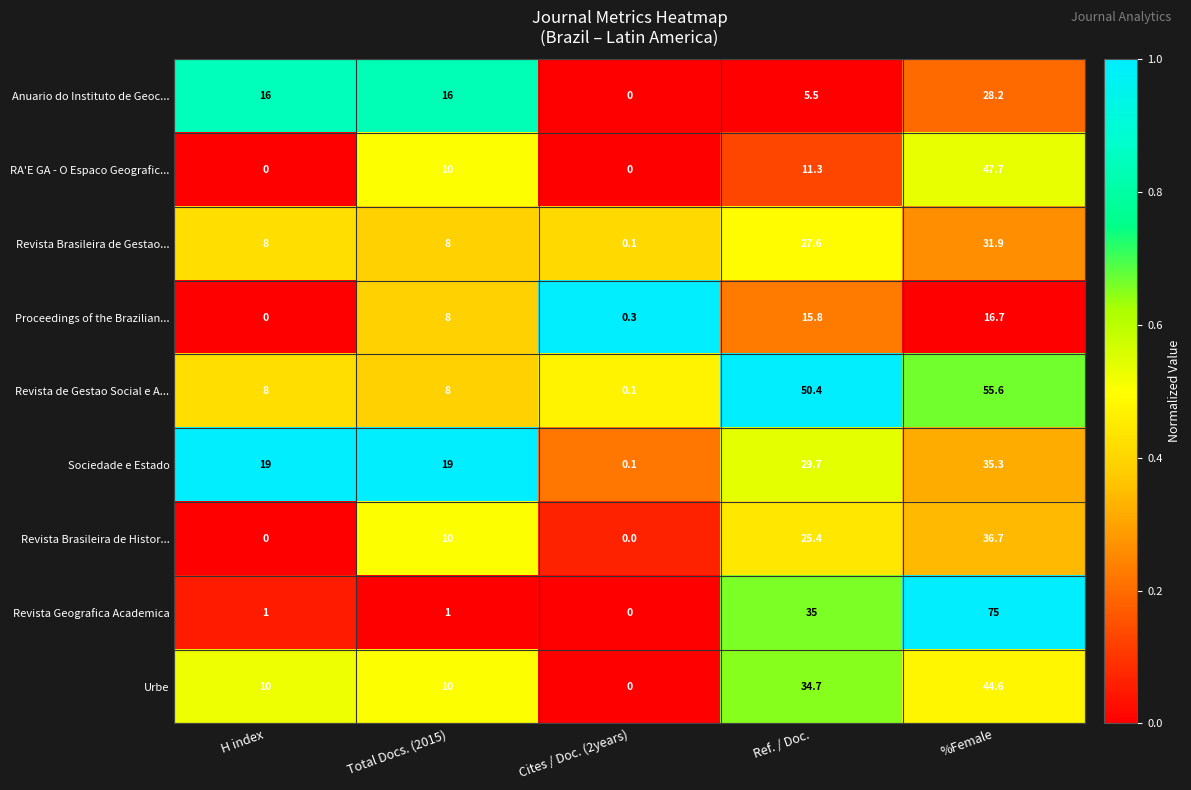

The Anuario do Instituto de Geoc... series shows 16.7 at Cites / Doc. (2years). True or false?

False